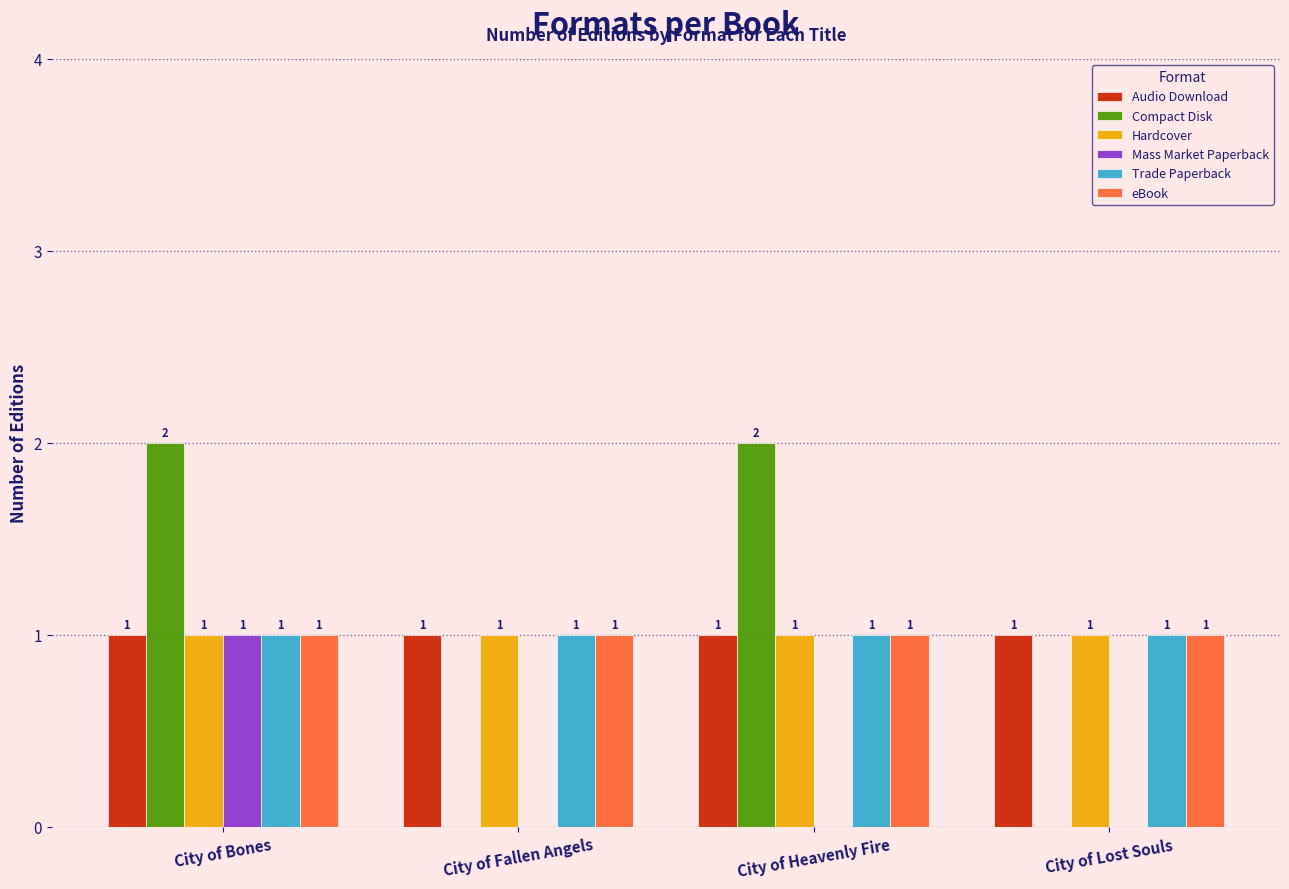

Reading left to right, what are all the values shown in this chart?

Audio Download: City of Bones=1	City of Fallen Angels=1	City of Heavenly Fire=1	City of Lost Souls=1
Compact Disk: City of Bones=2	City of Fallen Angels=0	City of Heavenly Fire=2	City of Lost Souls=0
Hardcover: City of Bones=1	City of Fallen Angels=1	City of Heavenly Fire=1	City of Lost Souls=1
Mass Market Paperback: City of Bones=1	City of Fallen Angels=0	City of Heavenly Fire=0	City of Lost Souls=0
Trade Paperback: City of Bones=1	City of Fallen Angels=1	City of Heavenly Fire=1	City of Lost Souls=1
eBook: City of Bones=1	City of Fallen Angels=1	City of Heavenly Fire=1	City of Lost Souls=1